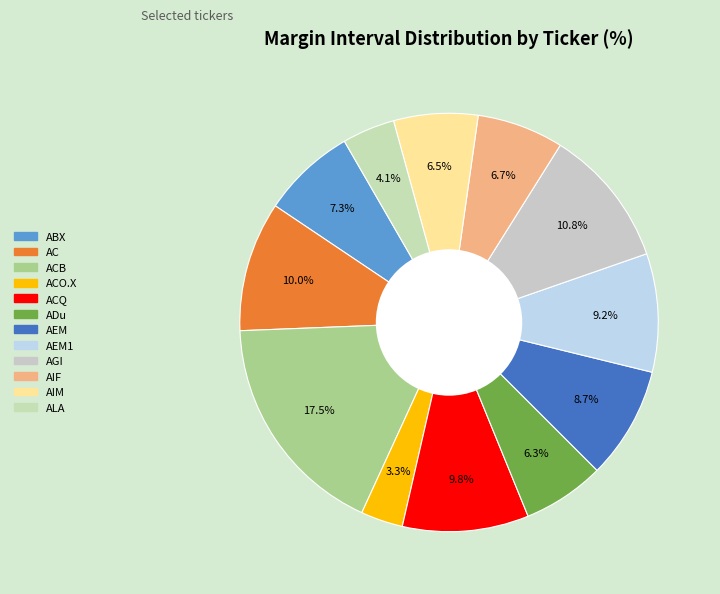

Which slice is the smallest?

ACO.X